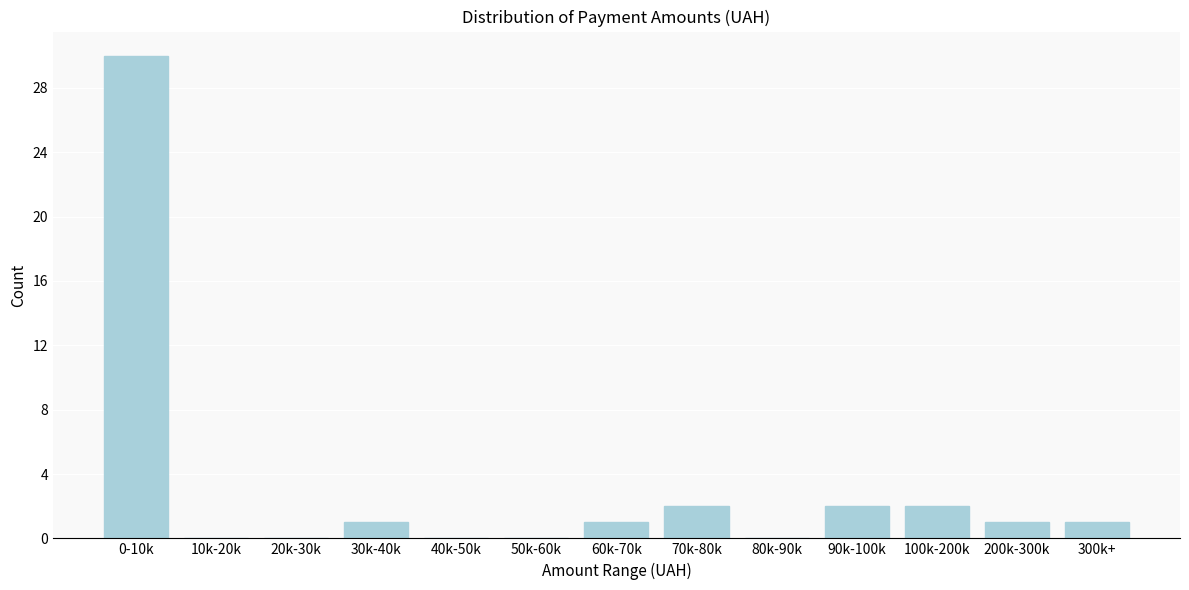

Reading left to right, transcribe all the data shown in this chart.

0-10k=30	10k-20k=0	20k-30k=0	30k-40k=1	40k-50k=0	50k-60k=0	60k-70k=1	70k-80k=2	80k-90k=0	90k-100k=2	100k-200k=2	200k-300k=1	300k+=1